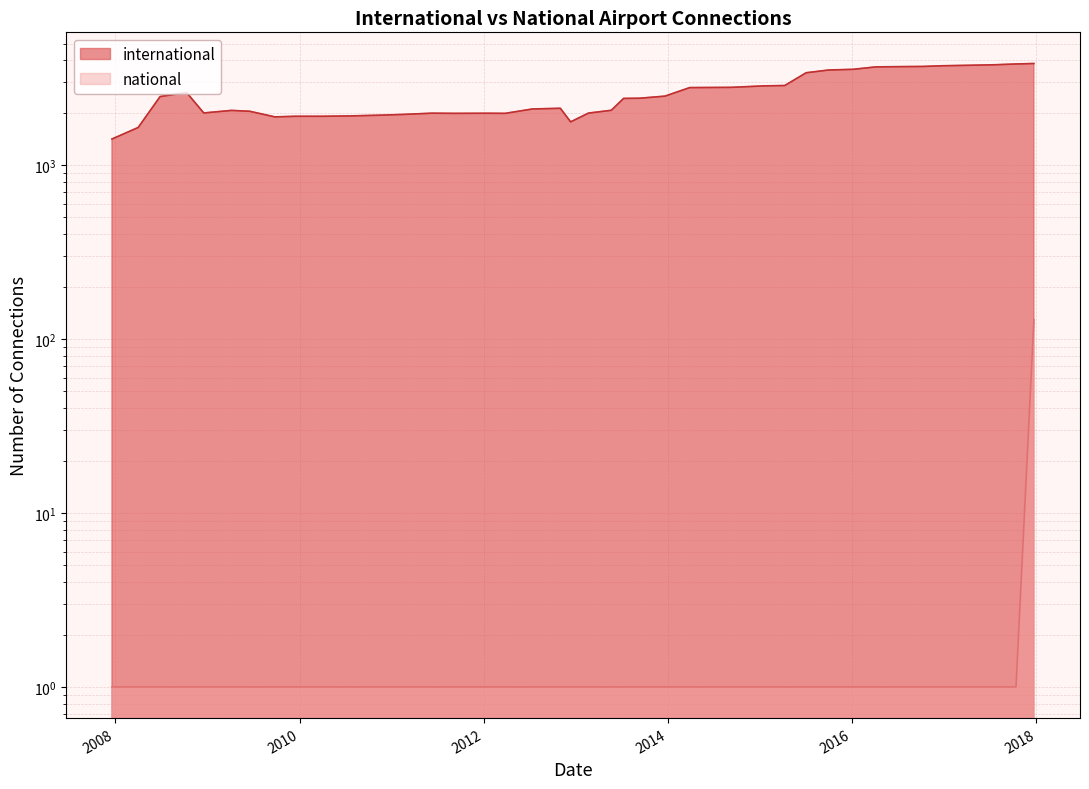

True or false: international and national intersect in this chart.

False